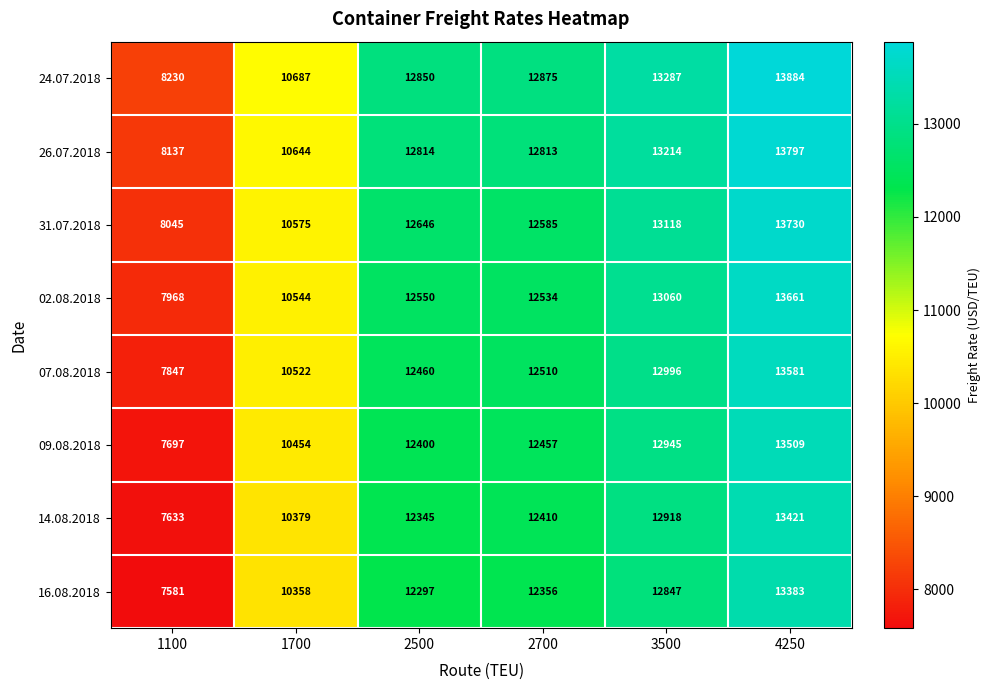

What is the minimum value shown in the chart?

7581